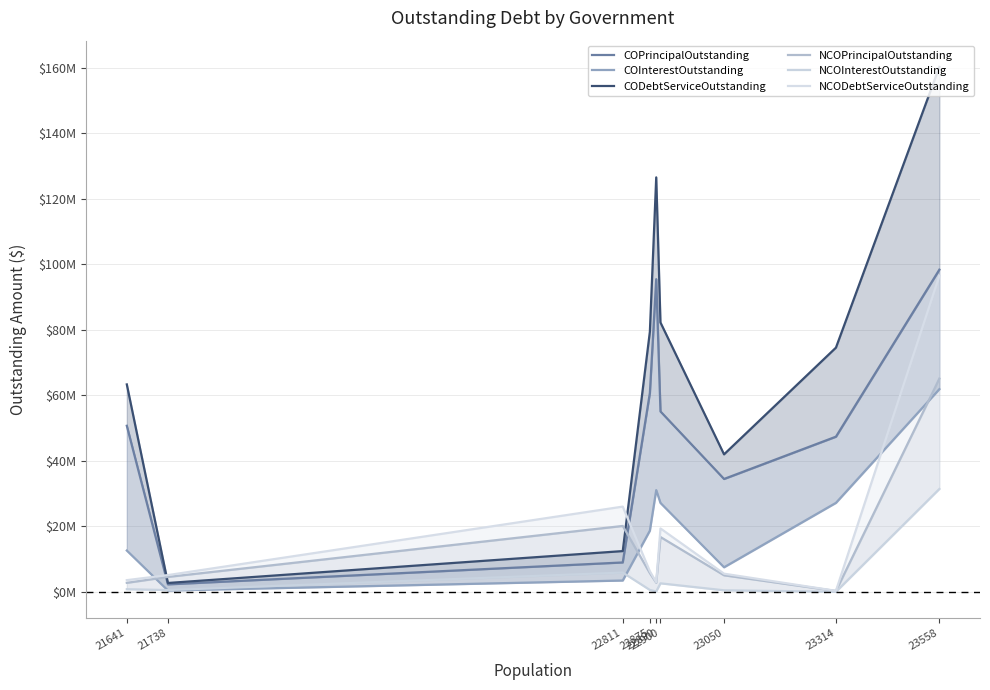

The NCODebtServiceOutstanding series shows 6309750.0 at 22875. True or false?

True